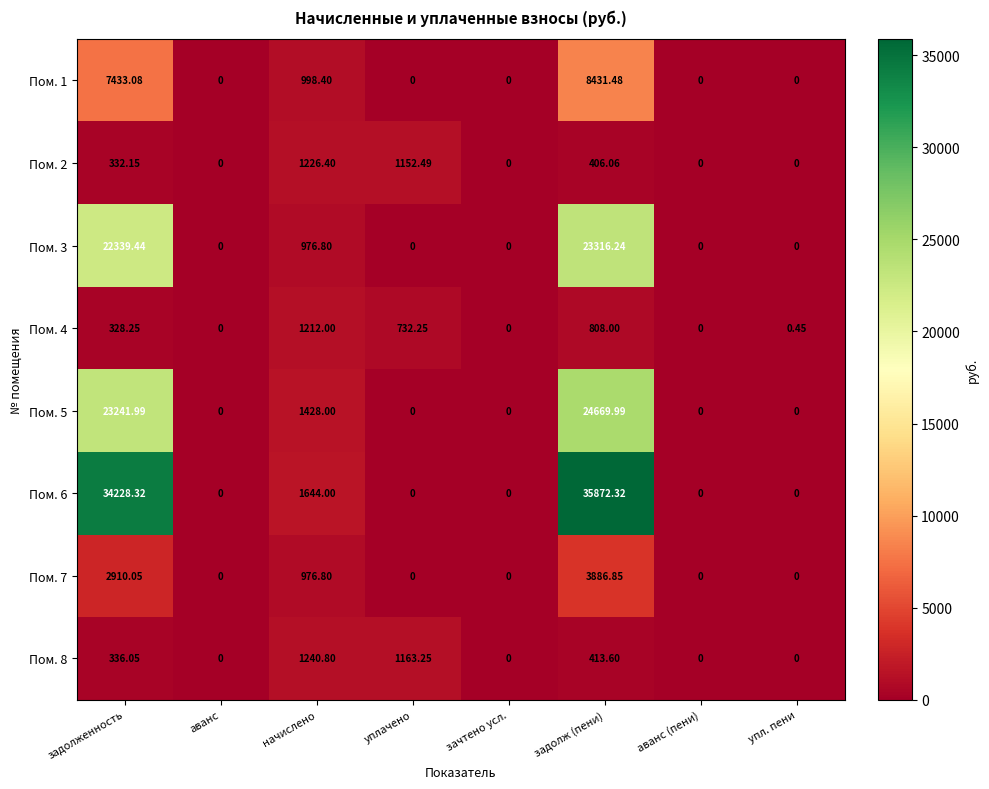

At which category does the chart reach its peak across all series?

задолж (пени)